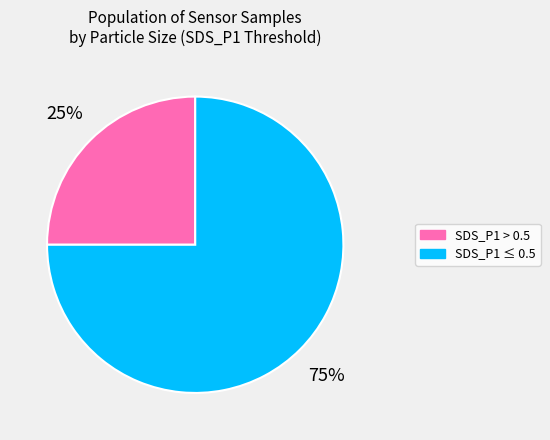

To the nearest percent, what is the average slice percentage?

50%